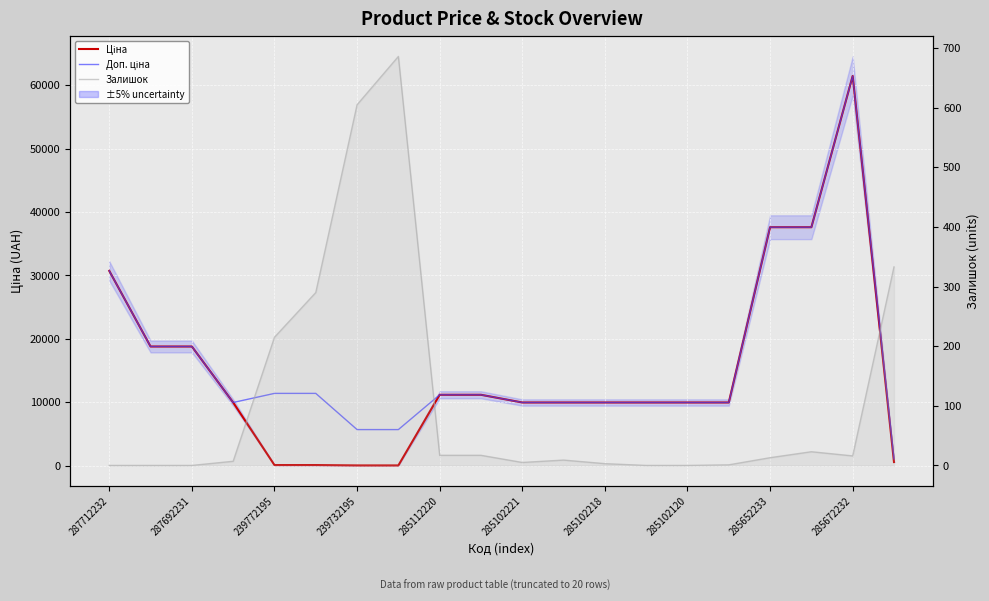

What is the sum of the Ціна values at 10 and 19?

10564.9